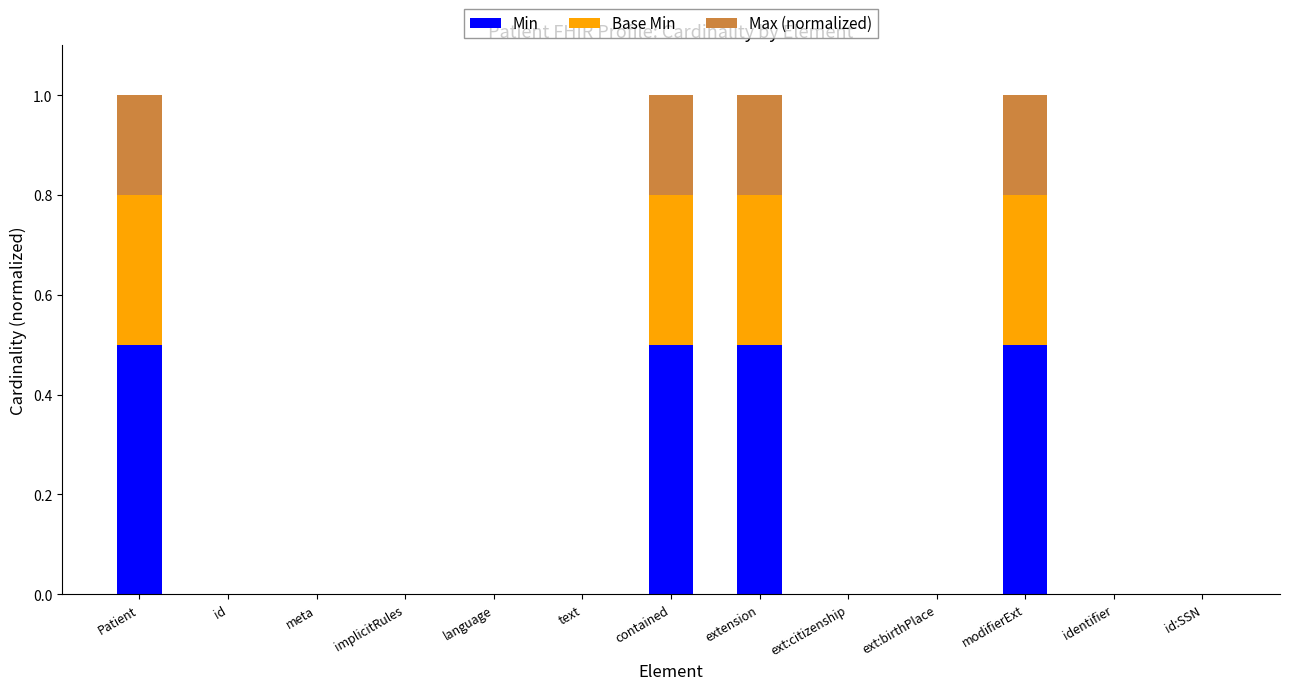

The value of Min at modifierExt is 0.2. True or false?

False